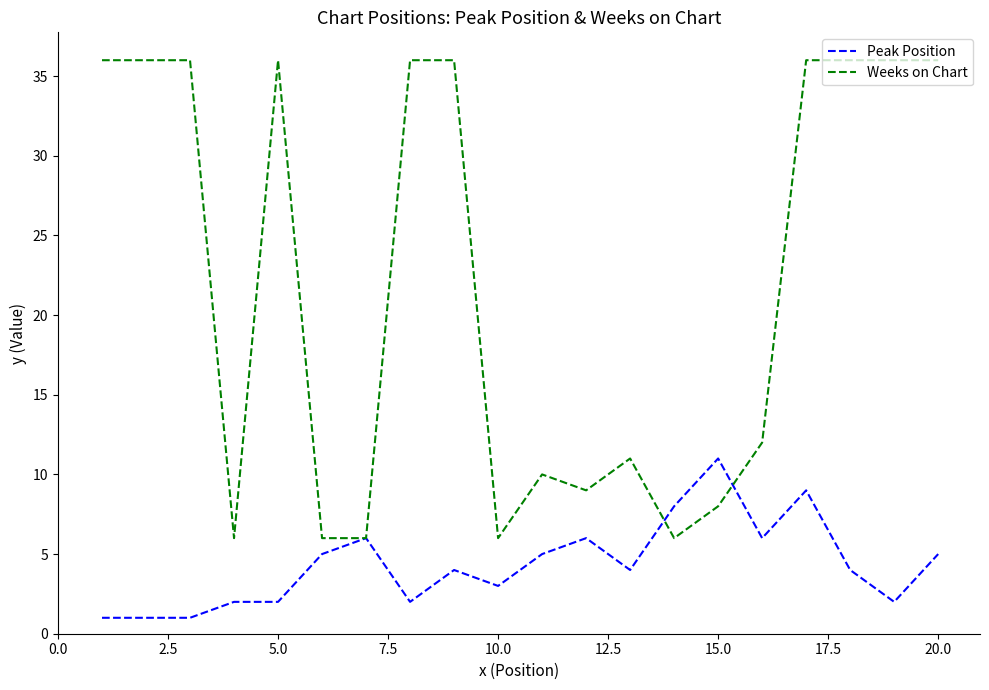

Rank the series by their maximum value, from lowest to highest.

Peak Position, Weeks on Chart